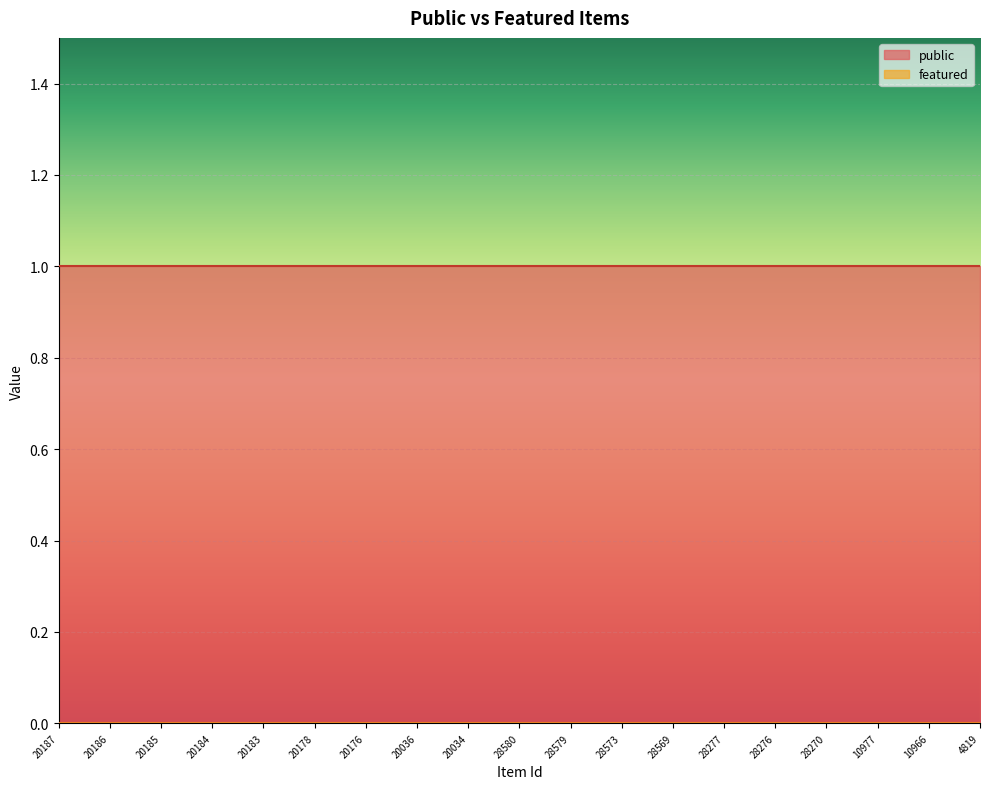

True or false: public has a value of 2 at 10977.

False